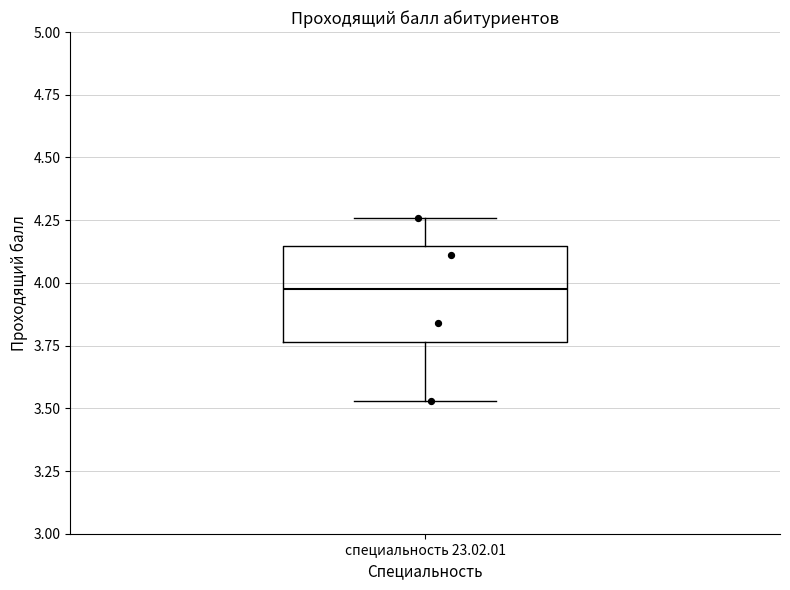

Read this box plot against the y-axis: the position of the median line, the range covered by the box, and the ends of both whiskers. The values are not printed on the chart, so give them approximately, as read against the axis.

median 4.00, box 3.75 to 4.15, whiskers 3.55 to 4.25